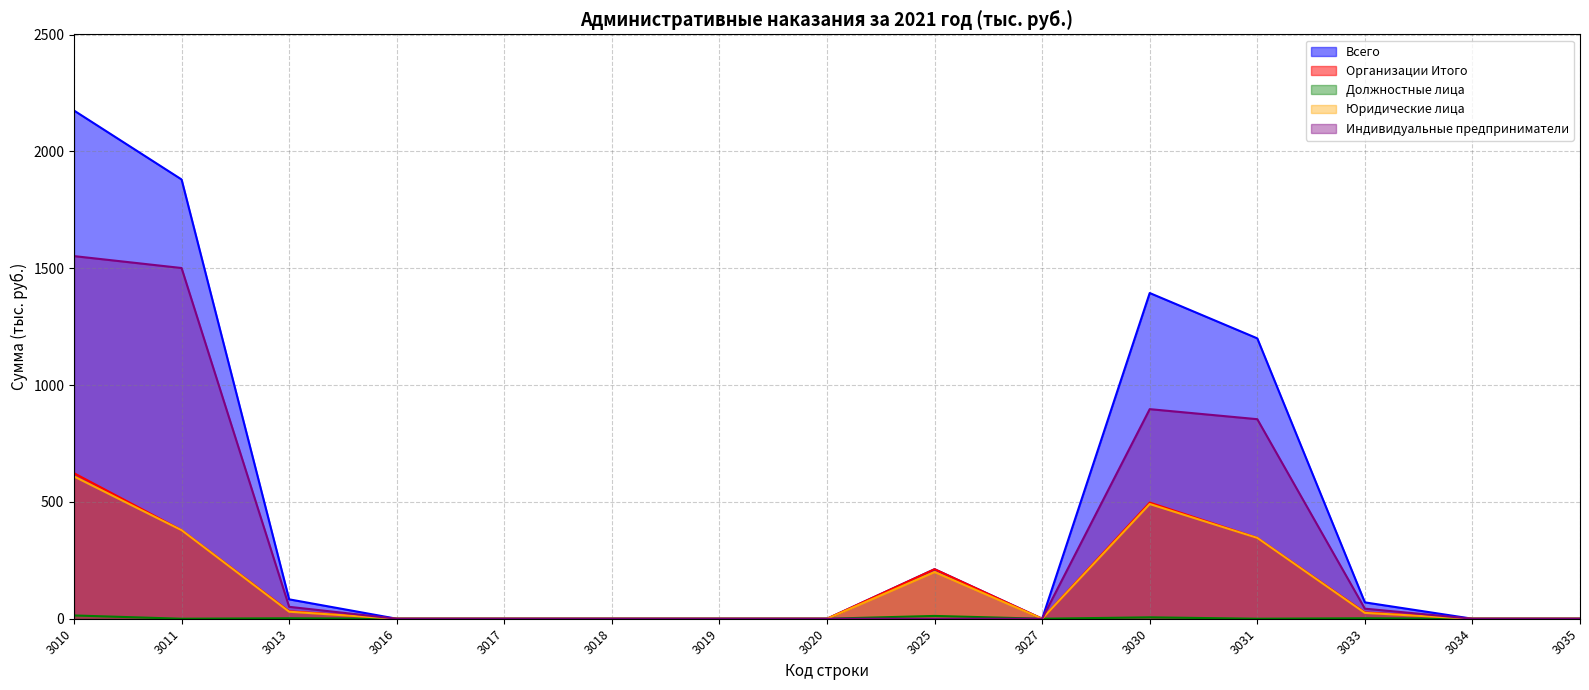

True or false: Юридические лица and Всего cross at least once.

False